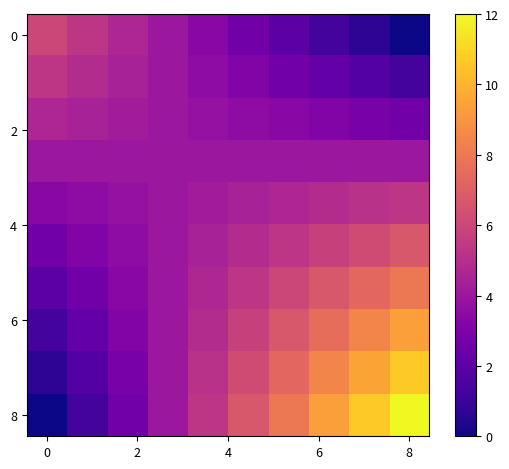

At how many categories does at least one series exceed 3?

10